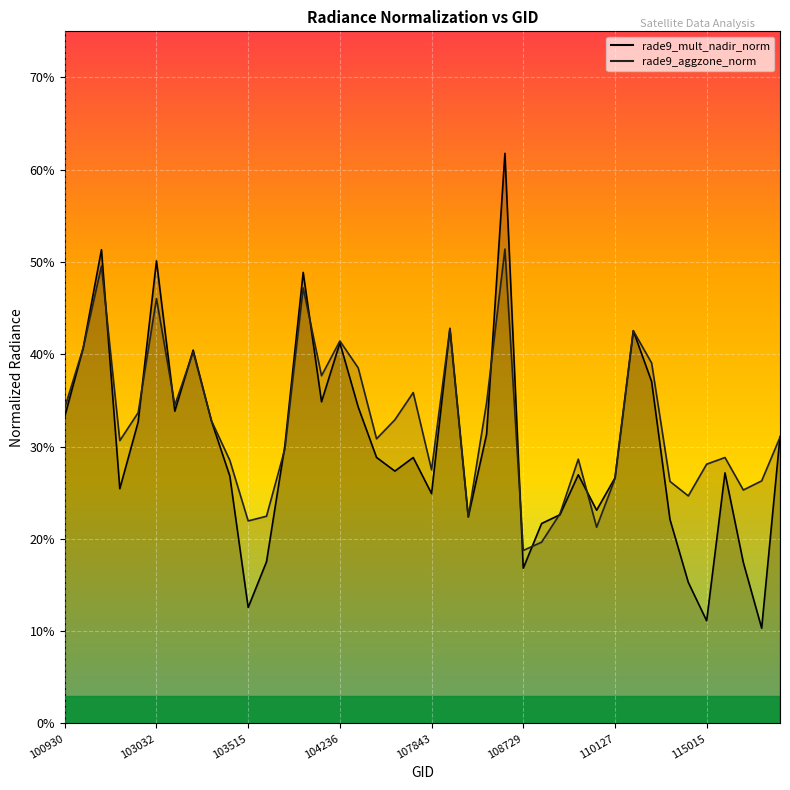

What is the total value across all series at 21?

0.9